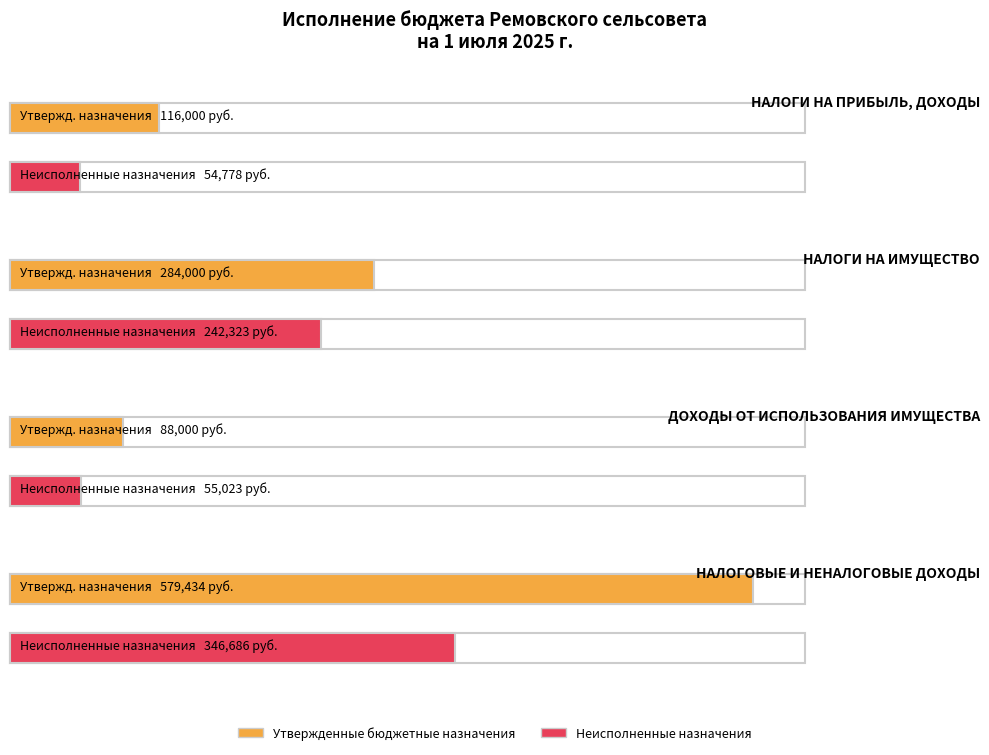

What is the value of the Неисполненные назначения bar at the 4th from the left?

346685.8